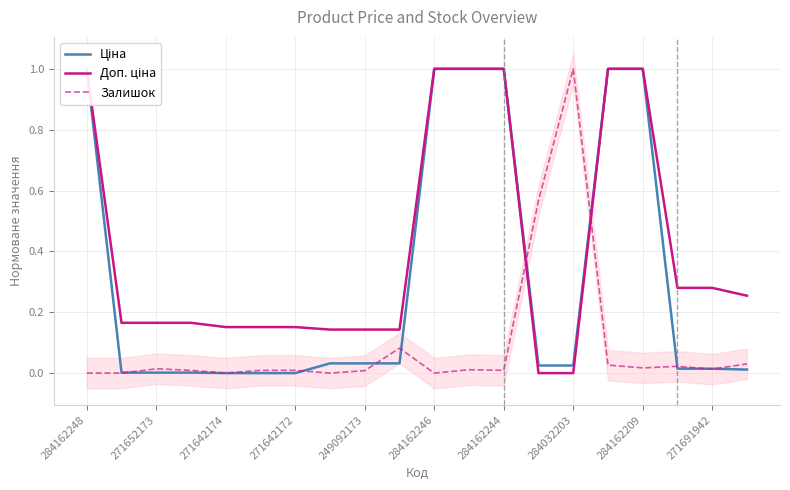

Is it true that Залишок equals -0.7 at 271652173?

False